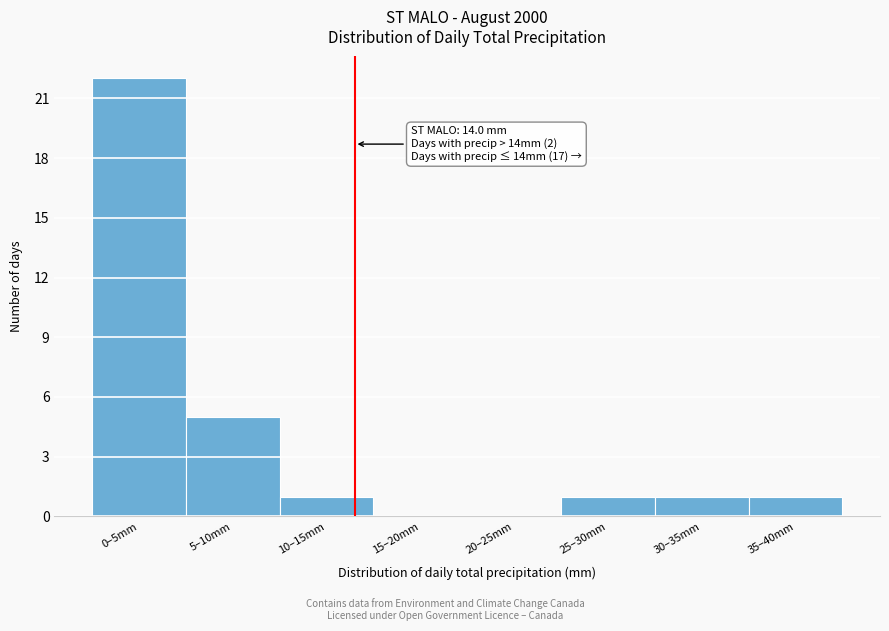

Reading right to left, transcribe all the data shown in this chart.

35–40mm=1	30–35mm=1	25–30mm=1	20–25mm=0	15–20mm=0	10–15mm=1	5–10mm=5	0–5mm=22